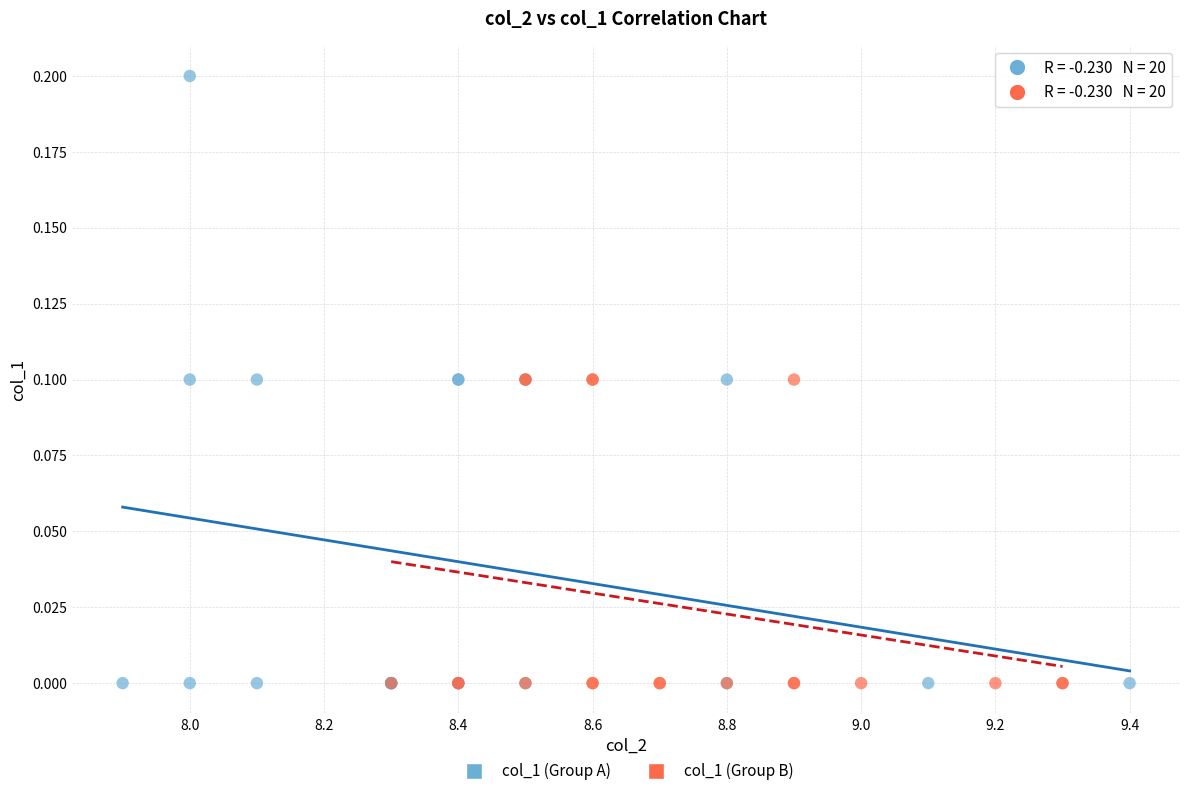

Which series has the largest Y range (max minus min)?

col_1 (Group A)